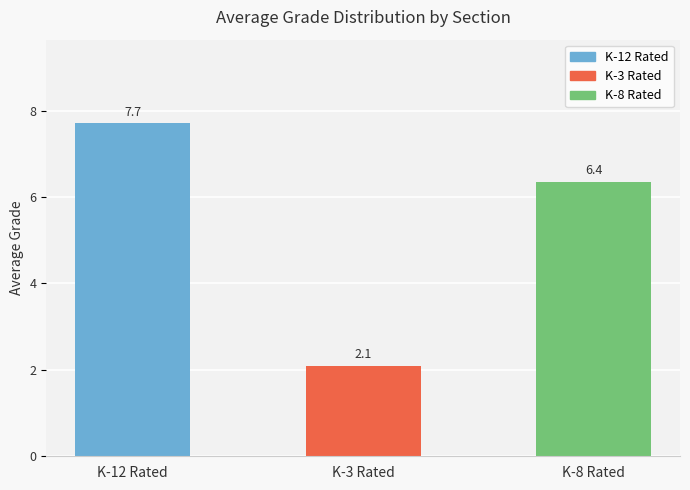

At which category does the chart reach its peak across all series?

K-12 Rated